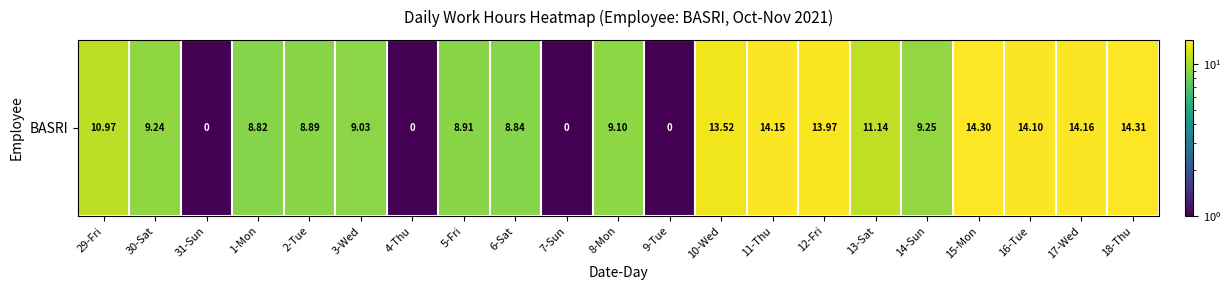

Between 2-Tue and 4-Thu, which is larger?

2-Tue